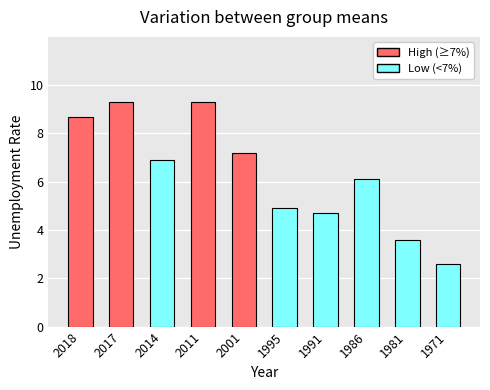

What is the greatest value displayed?

9.3